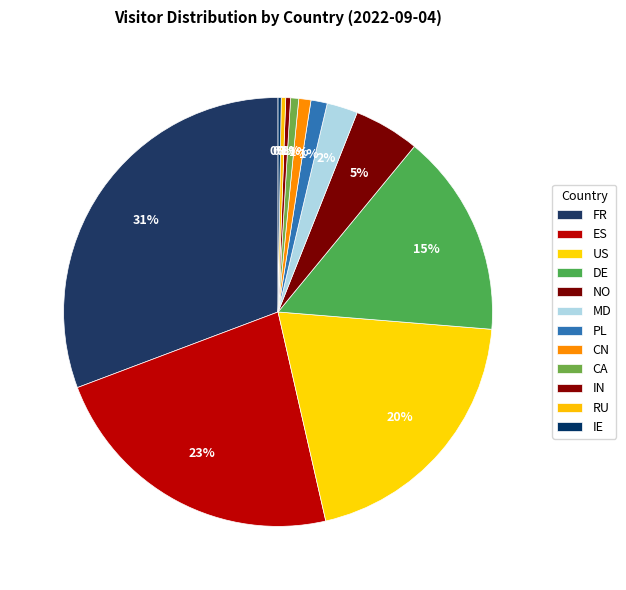

Approximately how many times larger is the value at US compared to DE?

1.3